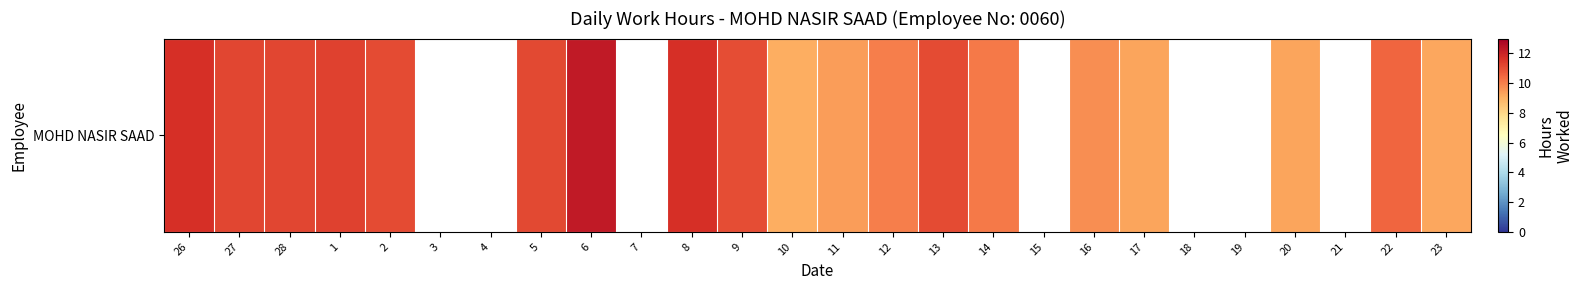

The chart shows a value of 9.3 at 20. True or false?

True